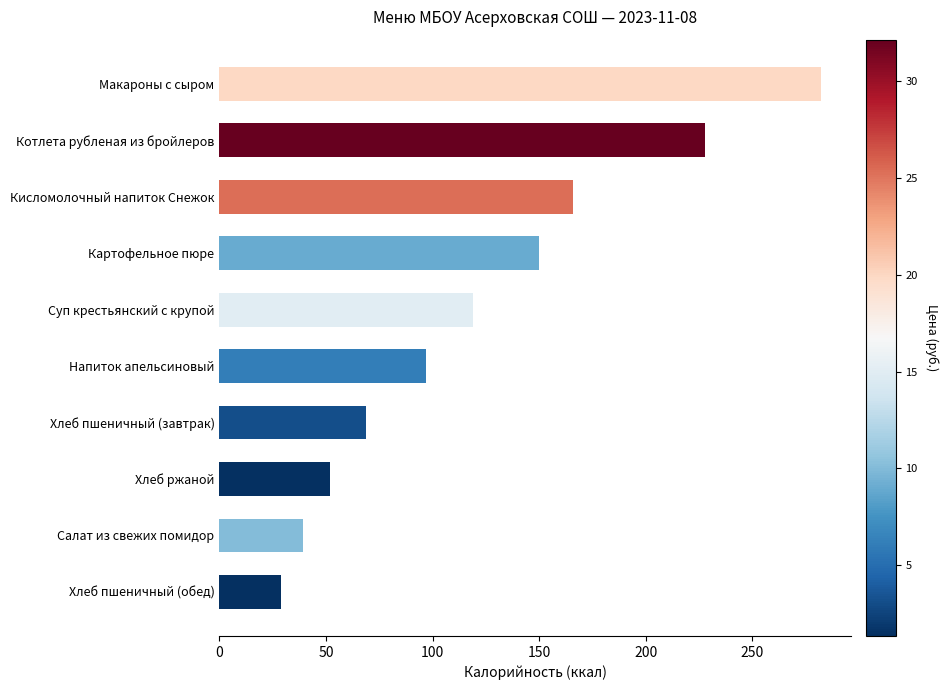

Reading bottom to top, transcribe all the data shown in this chart.

Хлеб пшеничный (обед)=29	Салат из свежих помидор=39	Хлеб ржаной=52	Хлеб пшеничный (завтрак)=69	Напиток апельсиновый=97	Суп крестьянский с крупой=119	Картофельное пюре=150	Кисломолочный напиток Снежок=166	Котлета рубленая из бройлеров=228	Макароны с сыром=282